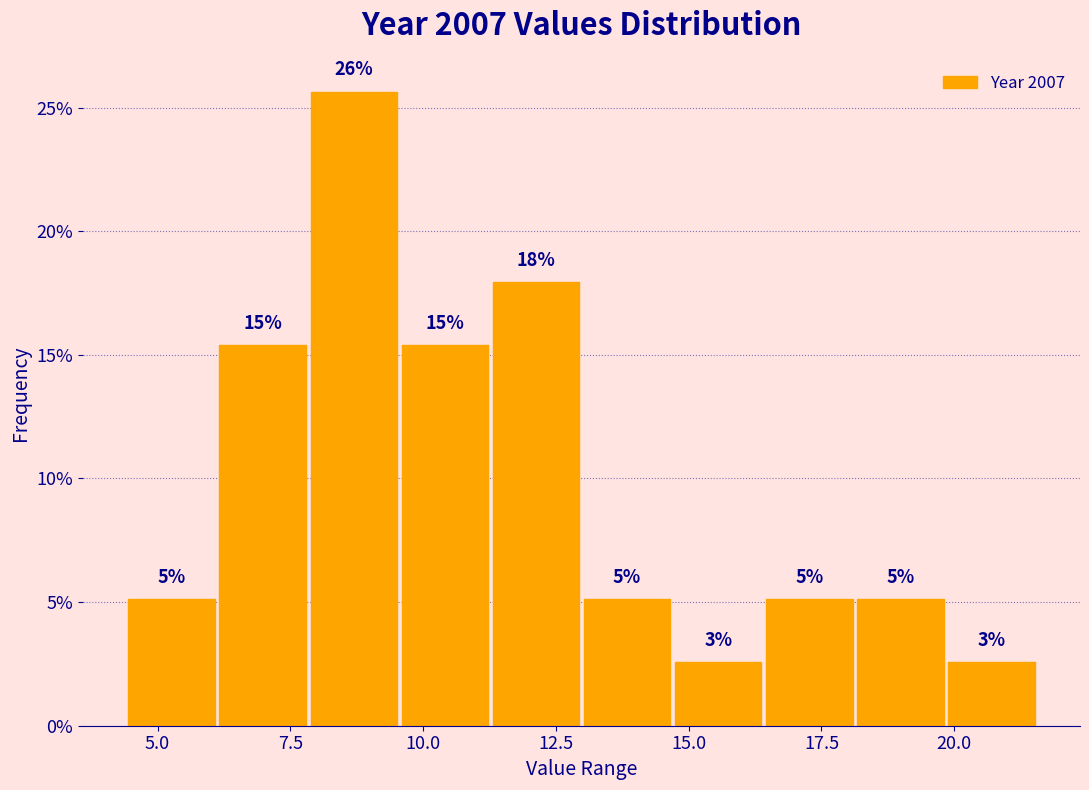

Read against the x-axis, roughly where is the centre of the tallest bar?

8.5